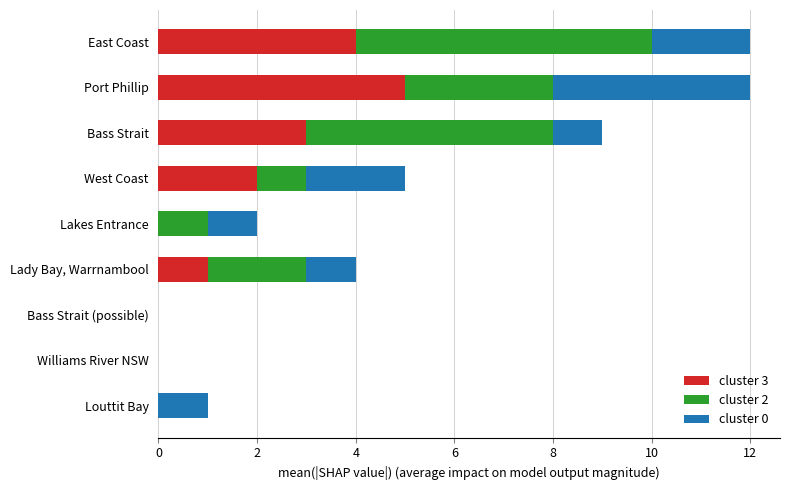

True or false: cluster 3 has a value of 5 at Port Phillip.

True